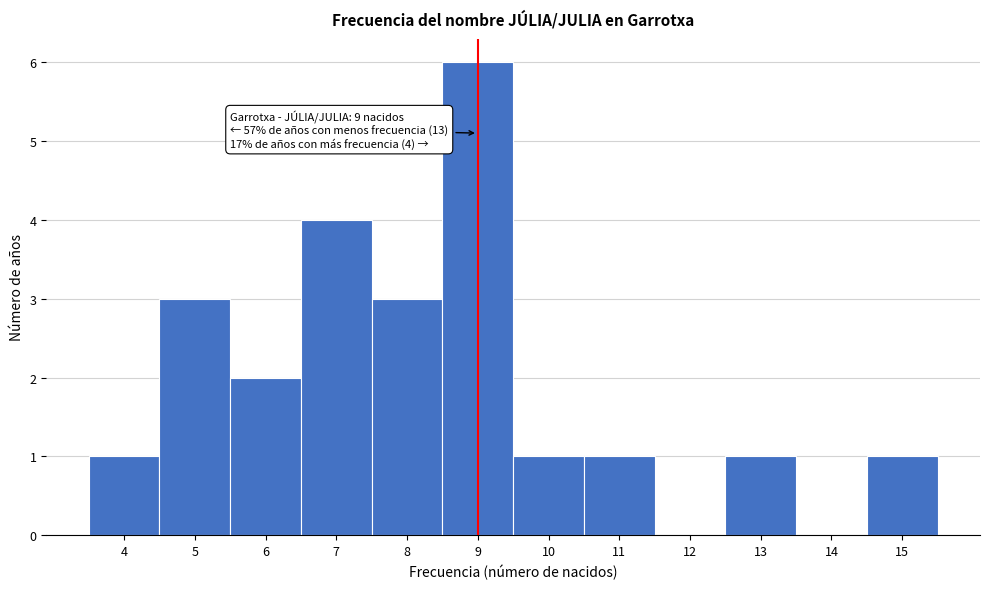

Which range on the x-axis has the tallest bar?

8.5 to 9.5